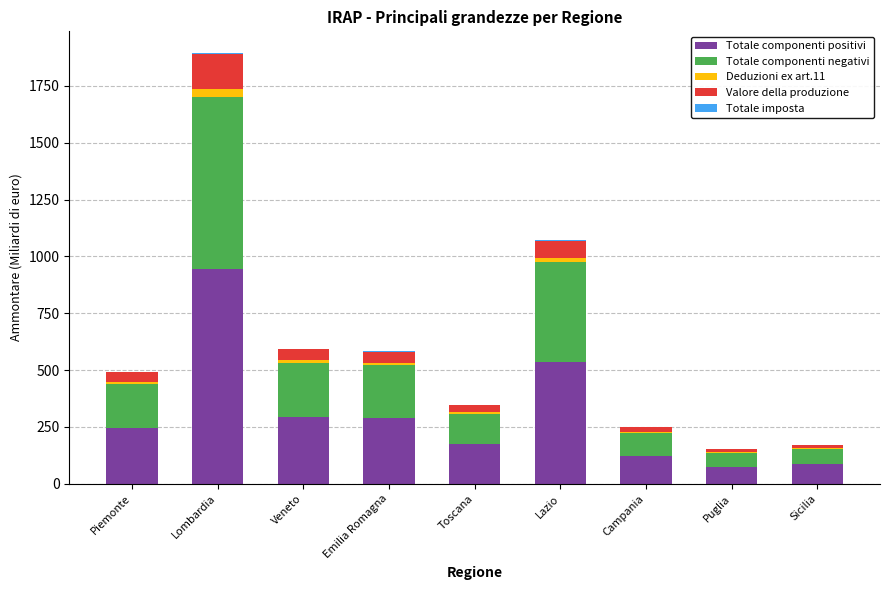

Are the bars grouped side by side (vs. stacked)?

No